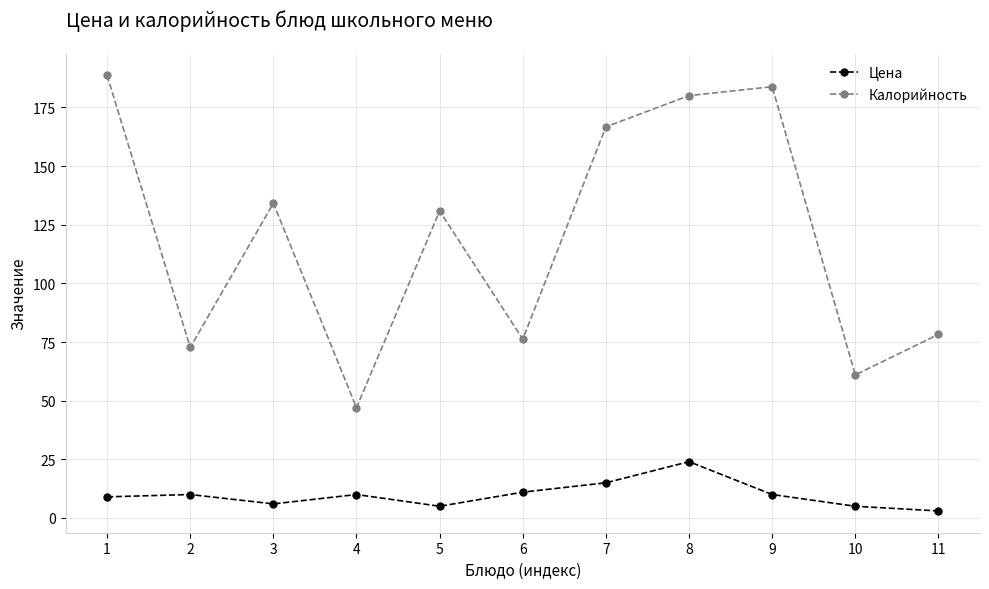

What is the maximum value for Калорийность?

188.7